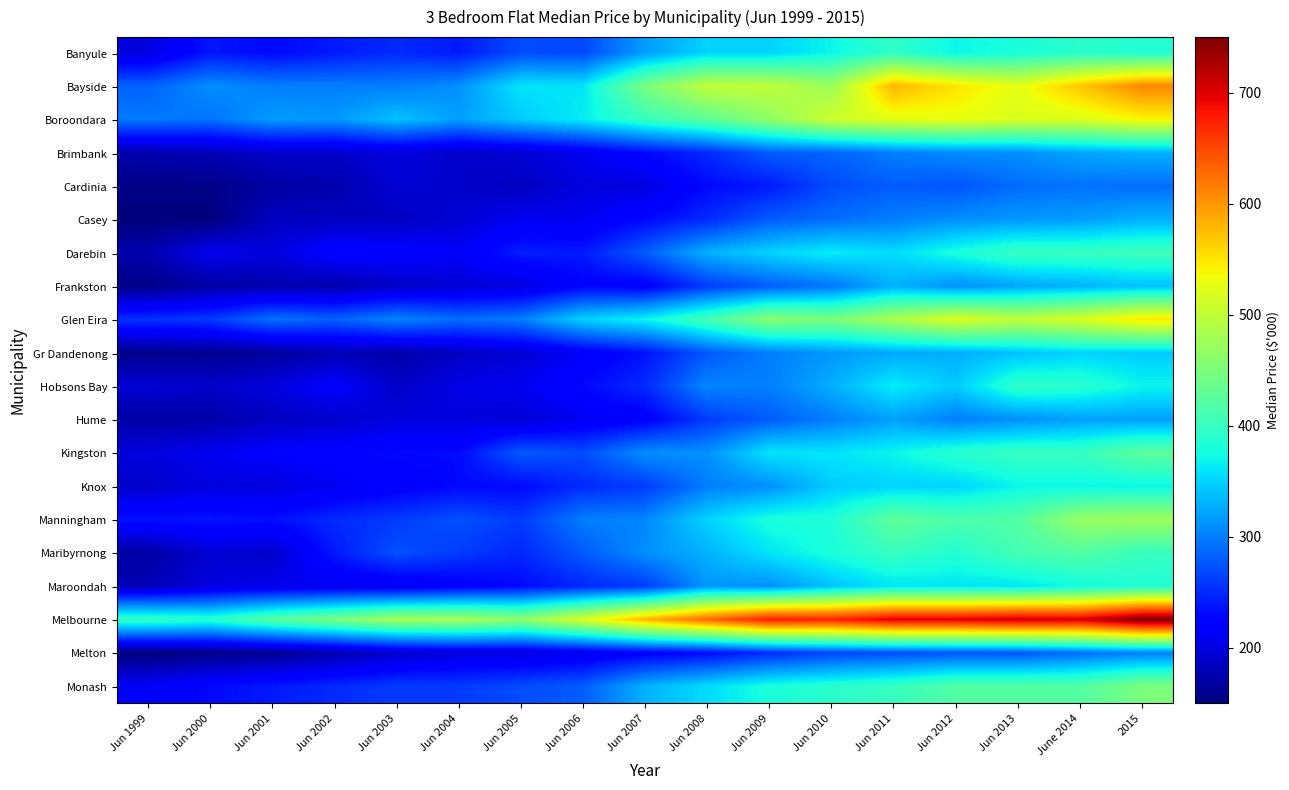

How many series are shown in this chart?

20